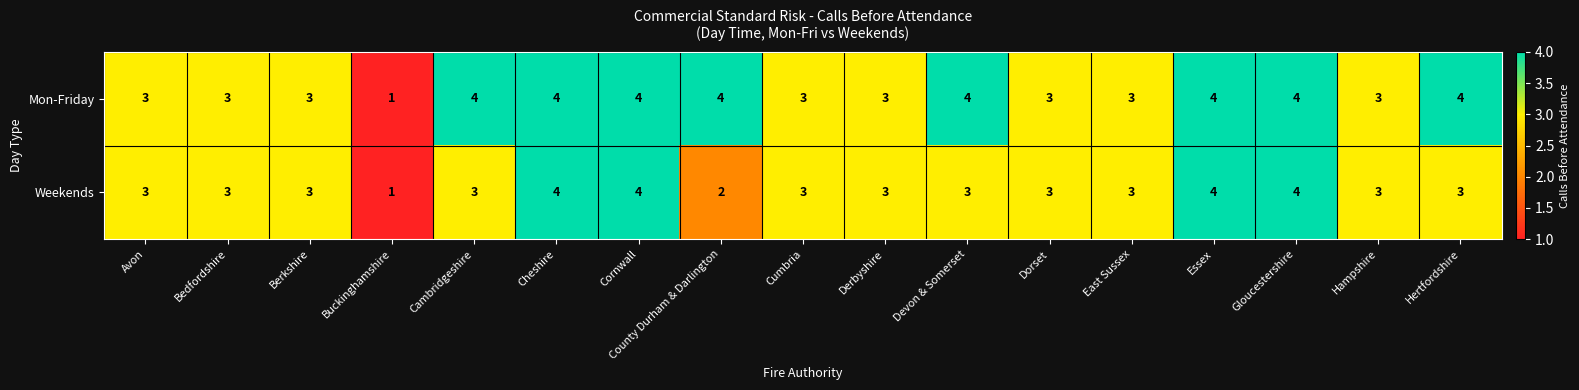

What is the sum of the Mon-Friday values at Cumbria and Buckinghamshire?

4